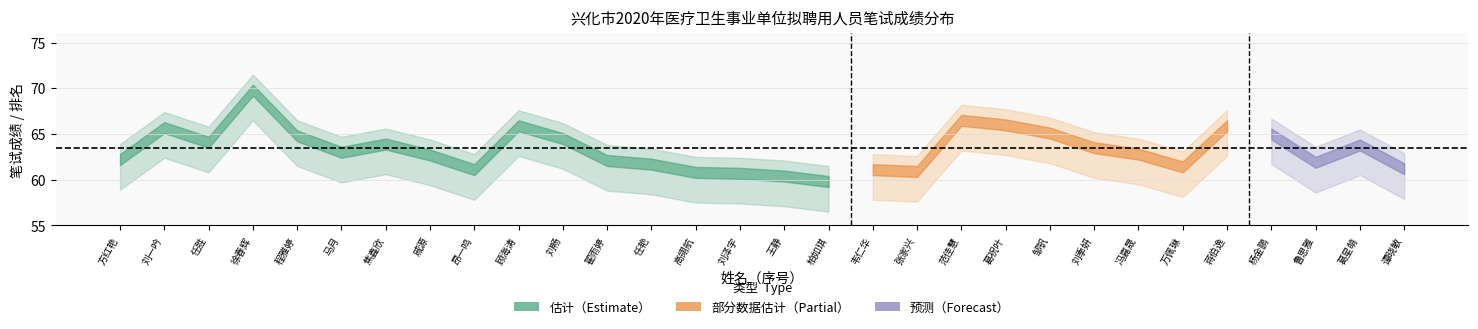

Is this an area chart (filled region under the line)?

No